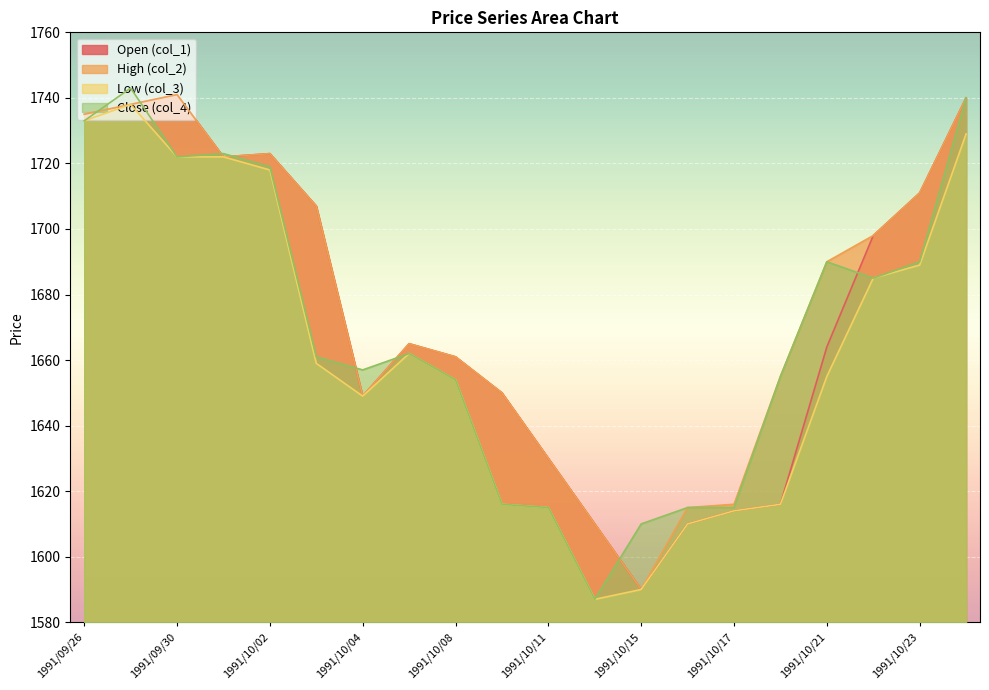

What are all the series names shown in the legend?

Open (col_1), High (col_2), Low (col_3), Close (col_4)